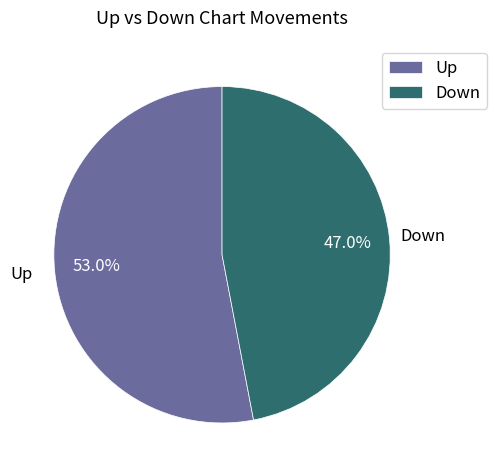

Is there any slice that represents more than half of the pie?

Yes